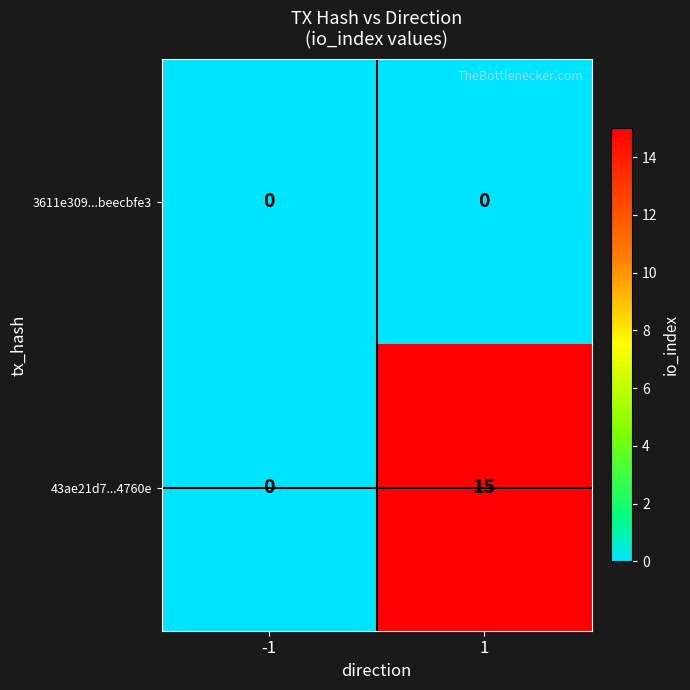

Between -1 and 1, which series saw the biggest shift?

43ae21d7...4760e